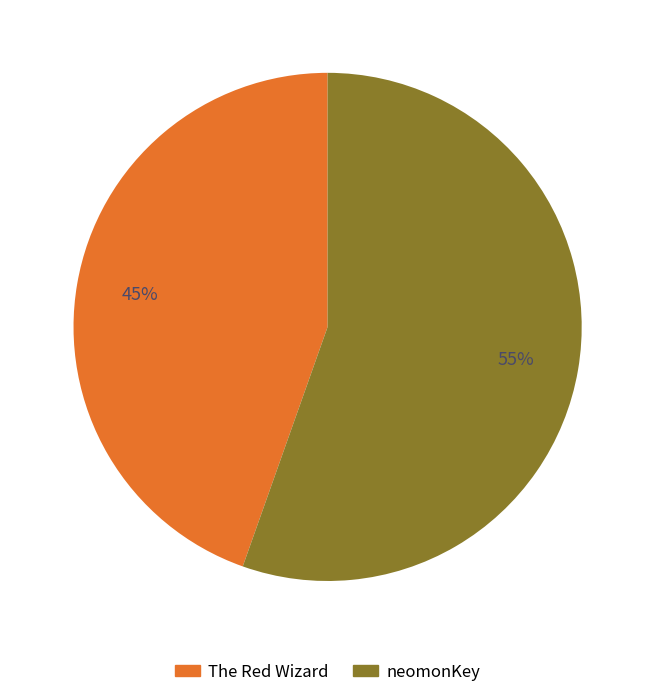

To the nearest percent, what is the combined percentage of The Red Wizard and neomonKey?

100%